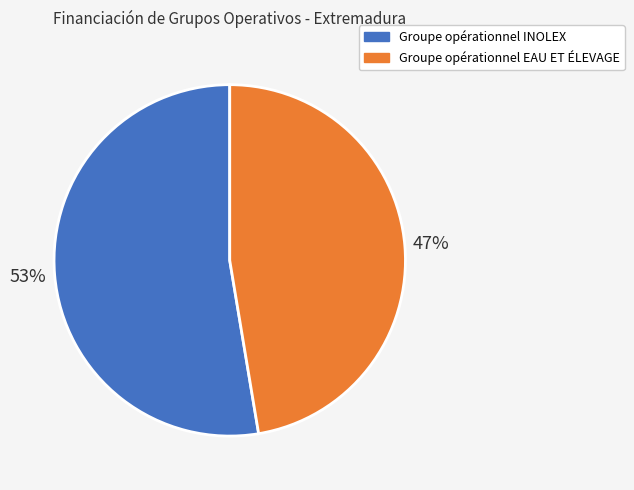

To the nearest percent, what percentage of the pie is Groupe opérationnel INOLEX?

53%